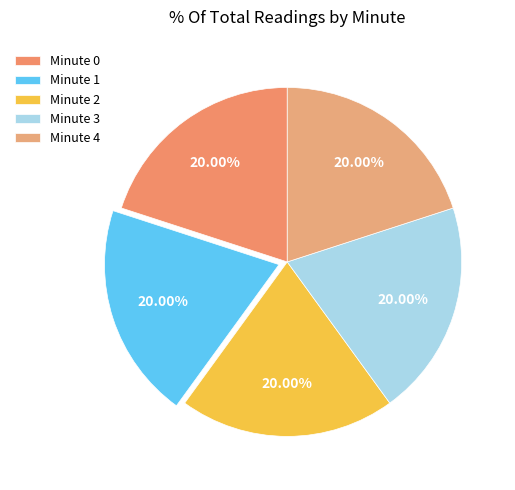

How many slices are in this pie chart?

5